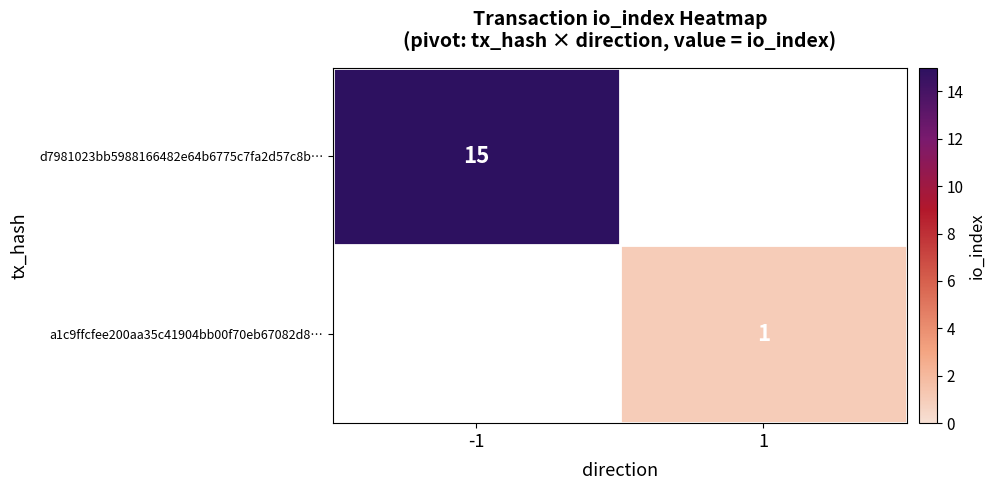

Is it true that a1c9ffcfee200aa35c41904bb00f70eb67082d8… equals 1 at 1?

True